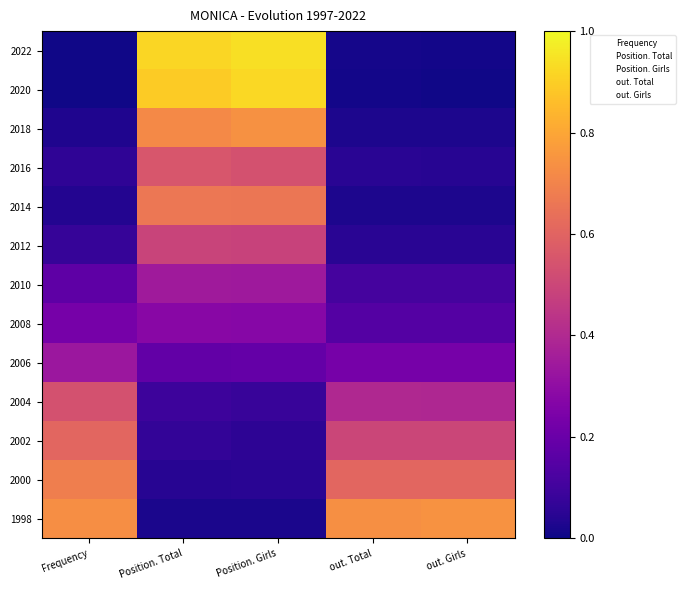

Reading left to right, transcribe all the data shown in this chart.

2022: Frequency=0.0	Position. Total=0.9	Position. Girls=0.9	out. Total=0.0	out. Girls=0.0
2020: Frequency=0.0	Position. Total=0.9	Position. Girls=0.9	out. Total=0.0	out. Girls=0.0
2018: Frequency=0.0	Position. Total=0.7	Position. Girls=0.7	out. Total=0.0	out. Girls=0.0
2016: Frequency=0.1	Position. Total=0.6	Position. Girls=0.5	out. Total=0.0	out. Girls=0.0
2014: Frequency=0.0	Position. Total=0.7	Position. Girls=0.7	out. Total=0.0	out. Girls=0.0
2012: Frequency=0.1	Position. Total=0.5	Position. Girls=0.5	out. Total=0.1	out. Girls=0.0
2010: Frequency=0.2	Position. Total=0.3	Position. Girls=0.3	out. Total=0.1	out. Girls=0.1
2008: Frequency=0.2	Position. Total=0.3	Position. Girls=0.3	out. Total=0.1	out. Girls=0.1
2006: Frequency=0.3	Position. Total=0.2	Position. Girls=0.2	out. Total=0.2	out. Girls=0.2
2004: Frequency=0.5	Position. Total=0.1	Position. Girls=0.1	out. Total=0.4	out. Girls=0.4
2002: Frequency=0.6	Position. Total=0.1	Position. Girls=0.1	out. Total=0.5	out. Girls=0.5
2000: Frequency=0.7	Position. Total=0.0	Position. Girls=0.0	out. Total=0.6	out. Girls=0.6
1998: Frequency=0.7	Position. Total=0.0	Position. Girls=0.0	out. Total=0.7	out. Girls=0.7